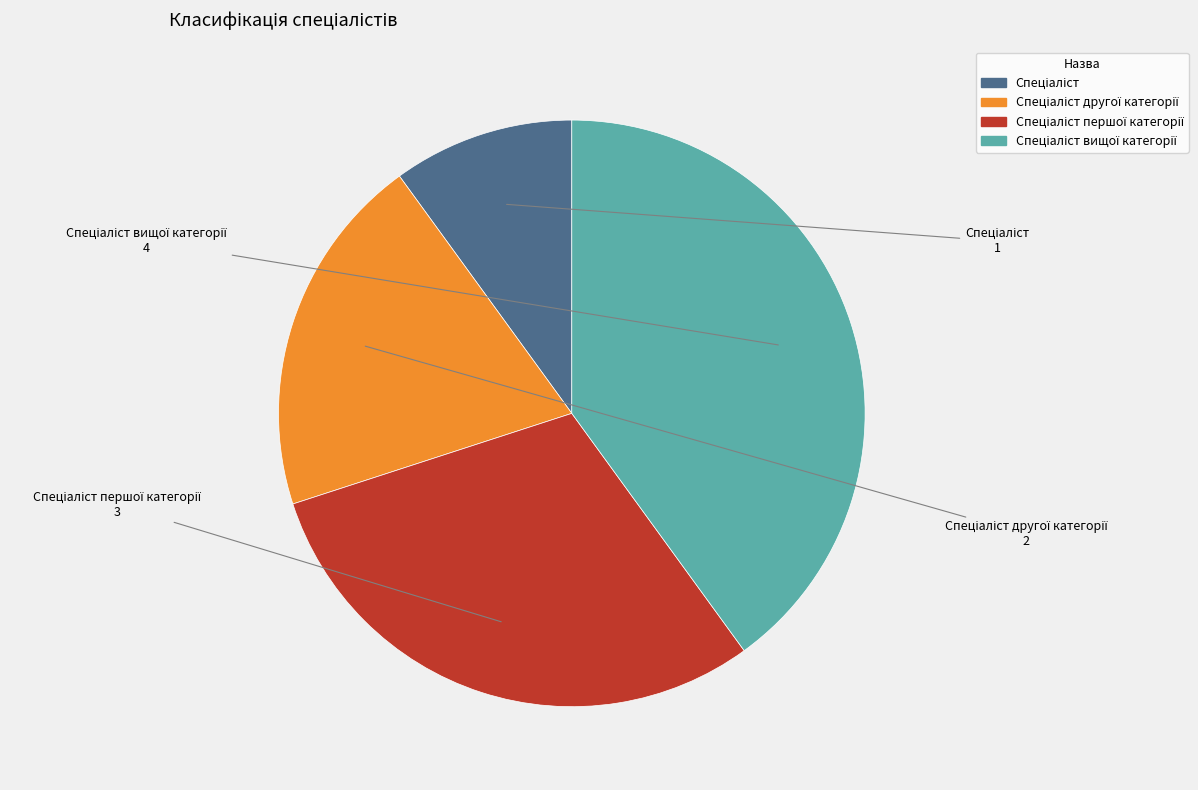

Is there any slice that represents more than half of the pie?

No